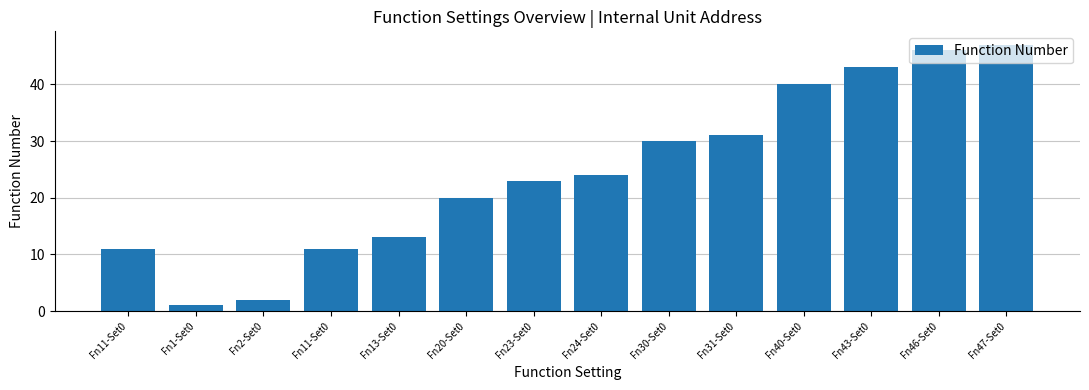

What is the average value?

24